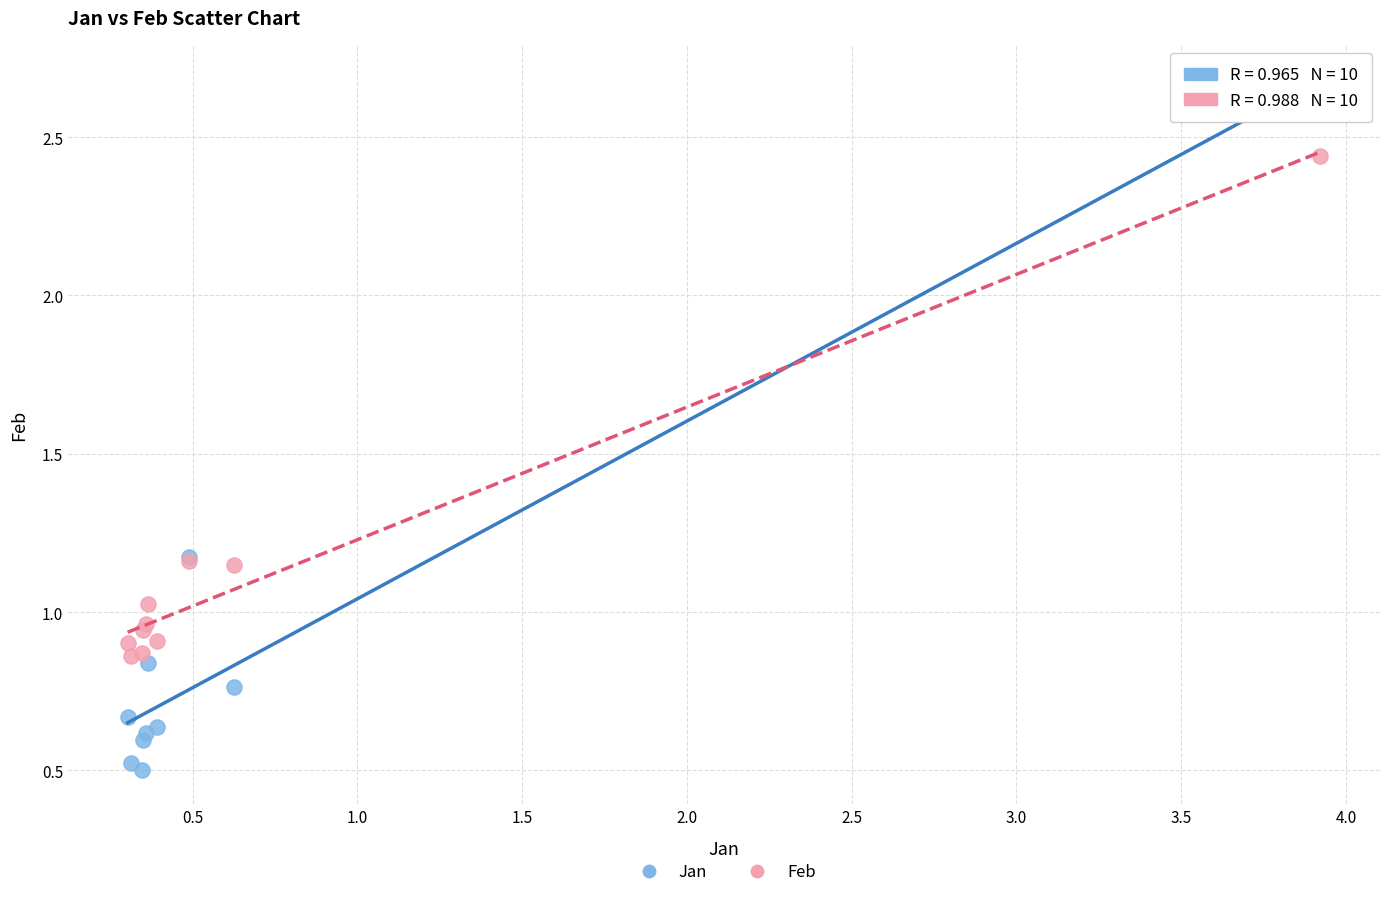

Which series reaches the maximum Y coordinate?

Jan